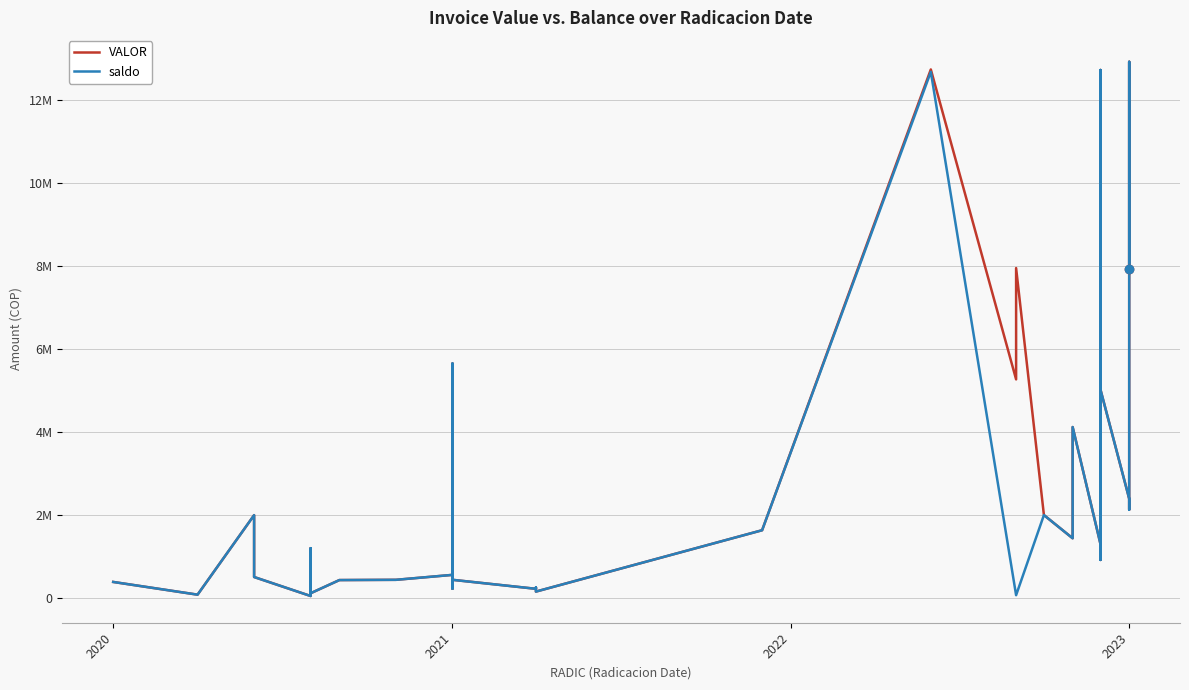

What is the minimum value for VALOR?

43032